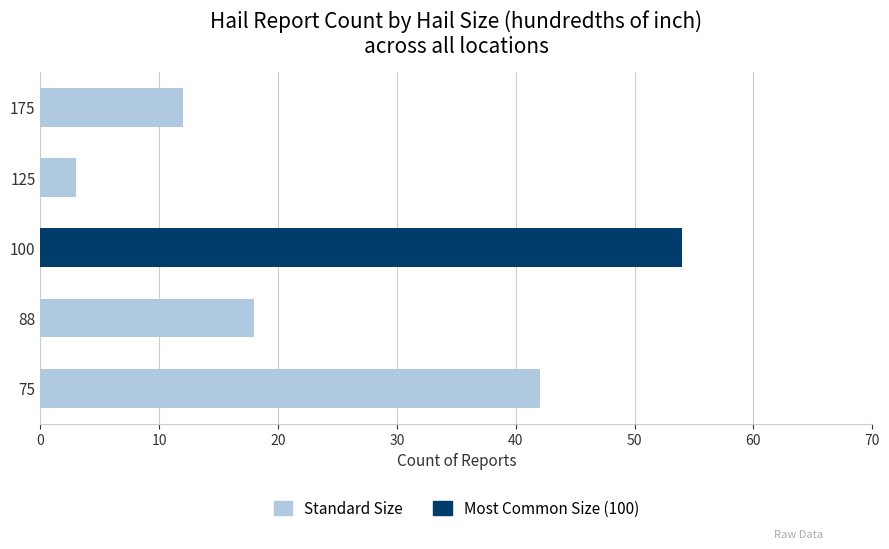

Does the chart contain any negative values?

No